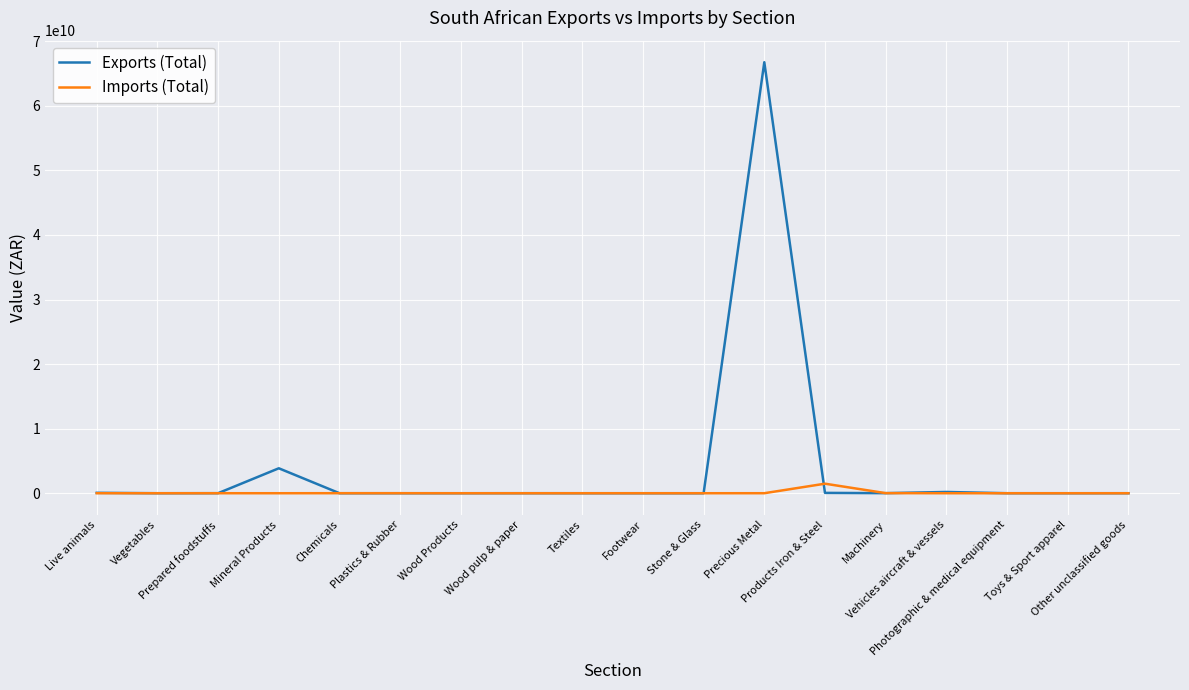

True or false: Exports (Total) and Imports (Total) cross at least once.

True